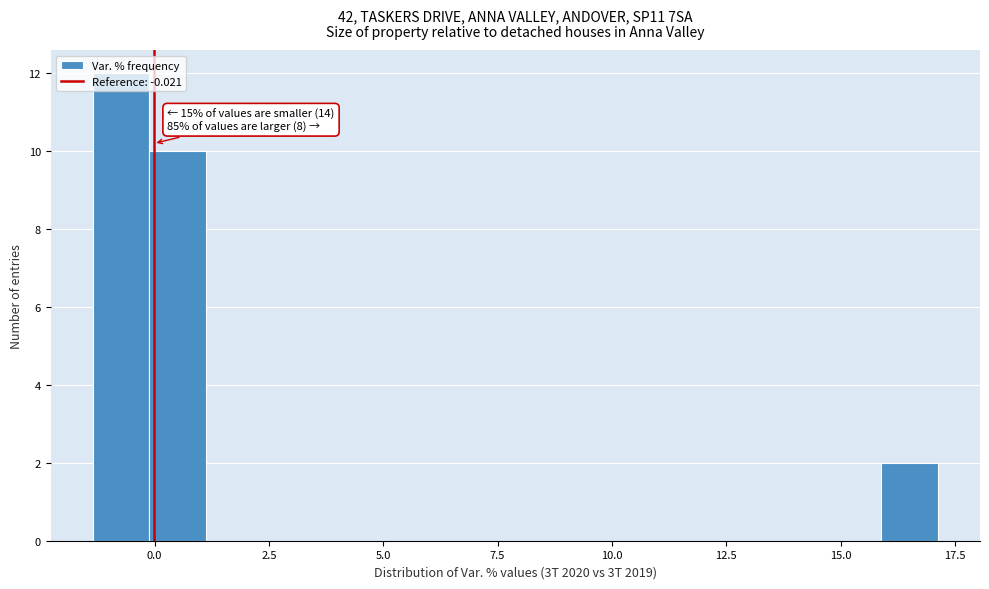

Around what value on the x-axis is the tallest bar? Give the approximate position of its centre, as read against the axis.

-0.5